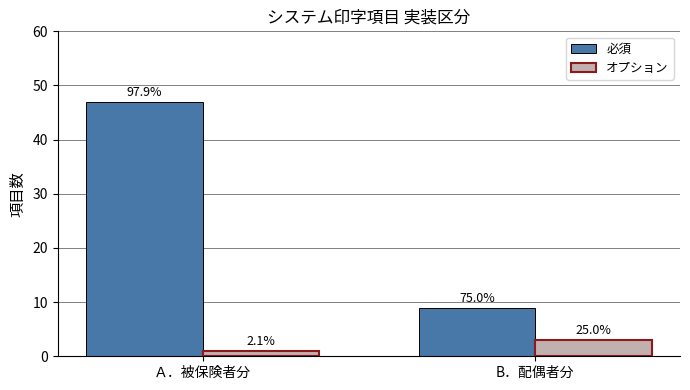

What is the value of the オプション bar at the 1st from the left?

1